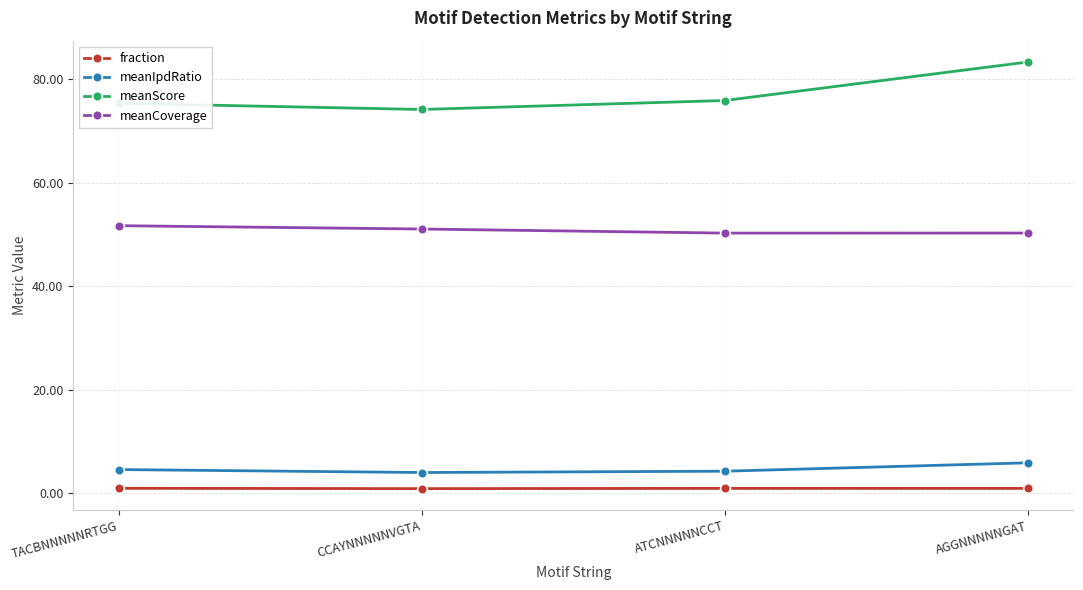

What is the sum of all meanCoverage values?

203.2